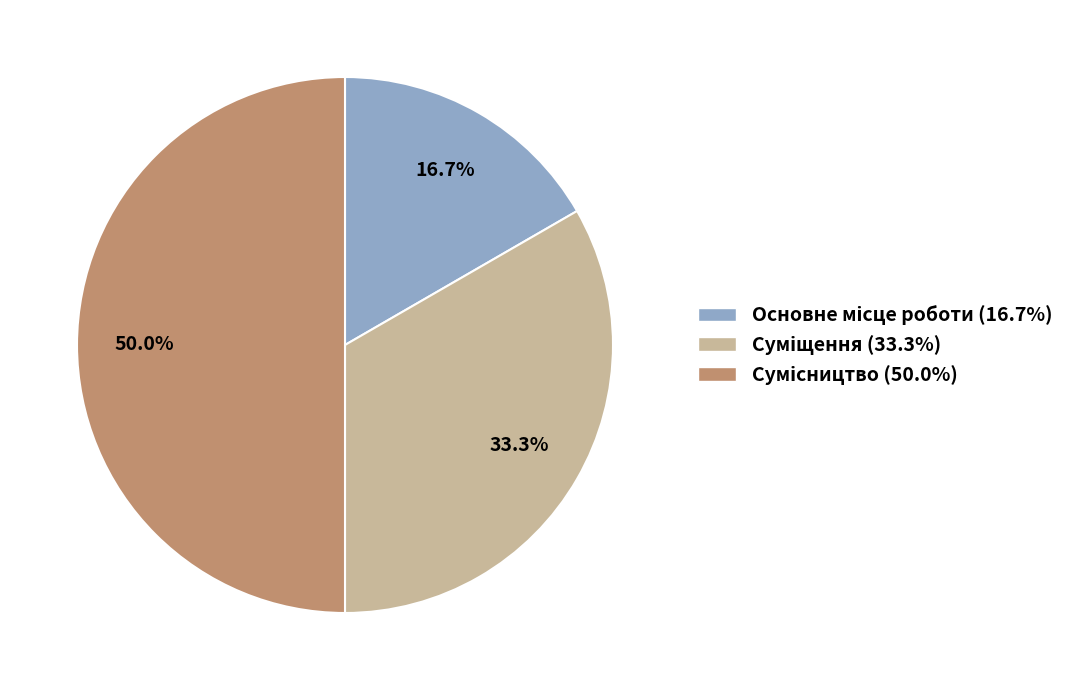

What percentage is the Суміщення slice, to the nearest percent?

33%